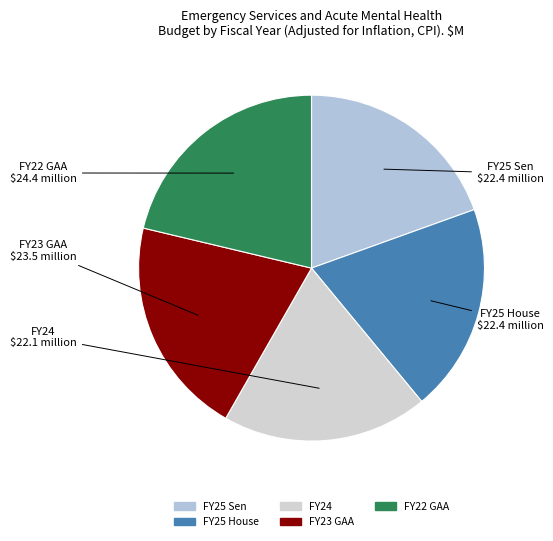

Is the sum of FY24 and FY23 GAA greater than half?

No